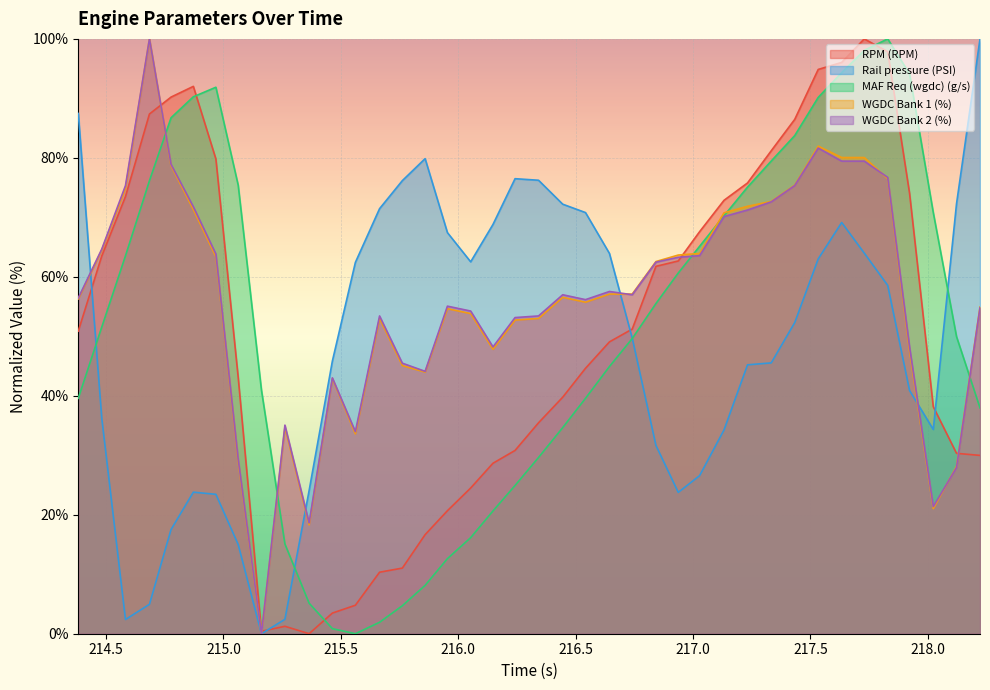

How many lines are shown in the chart?

5